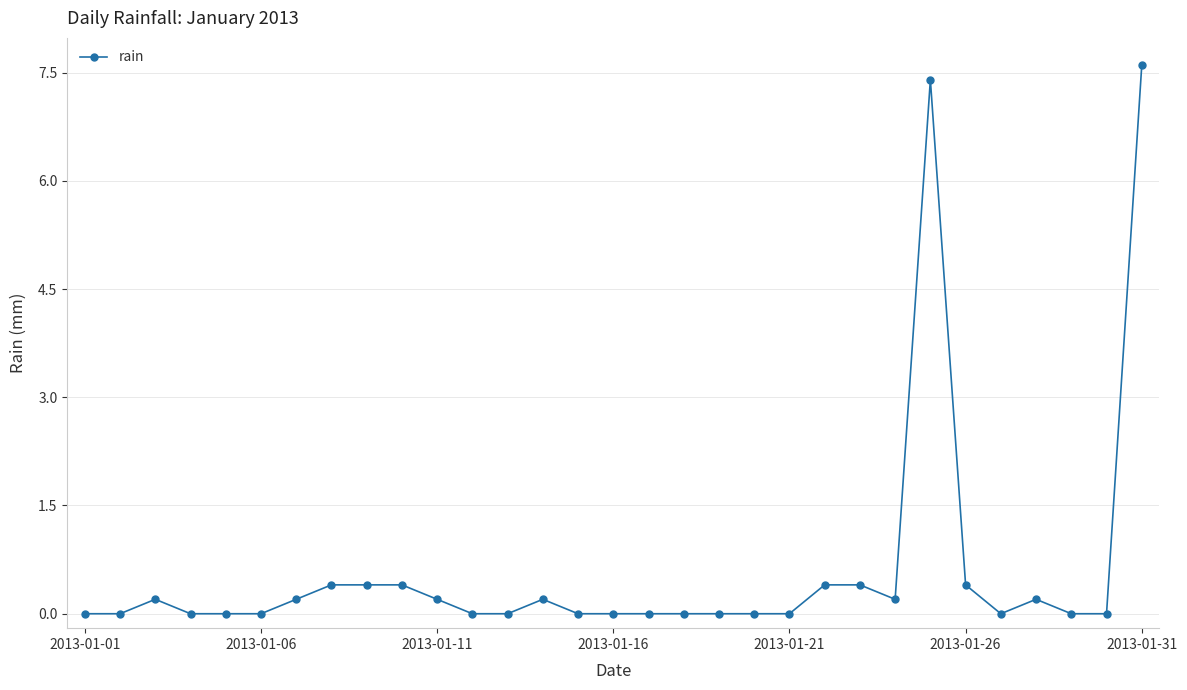

True or false: there are more than 0 points higher than both neighbors.

True